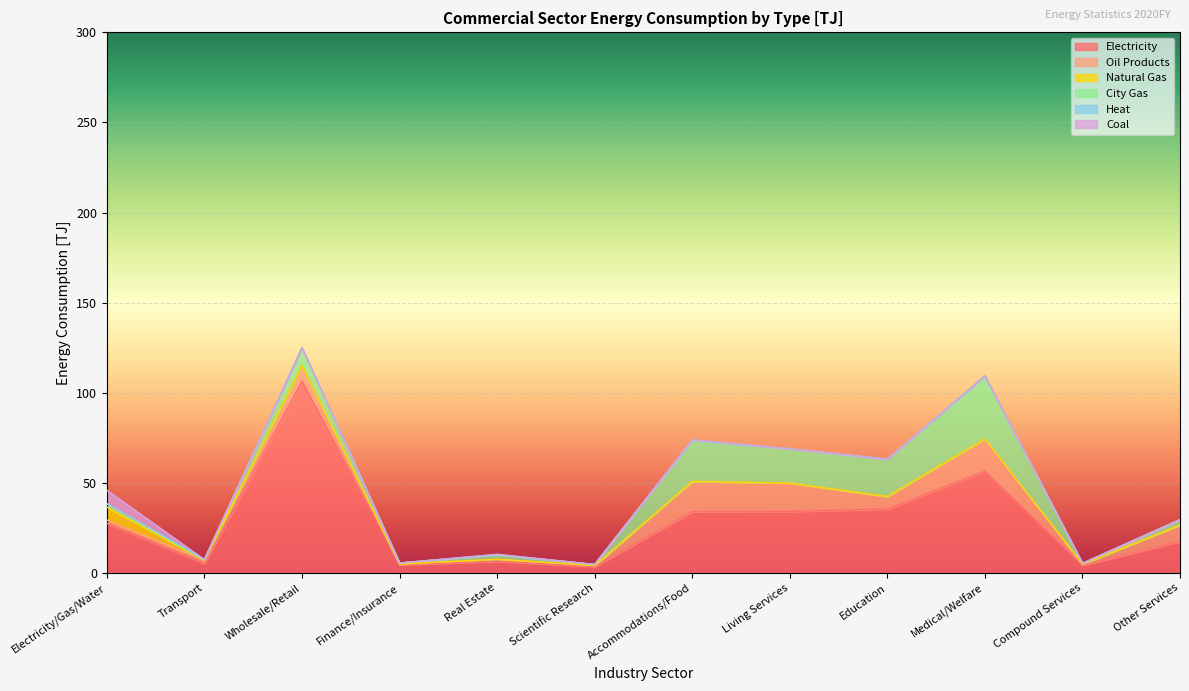

Rank the series at Wholesale/Retail from lowest to highest value.

Natural Gas, Coal, Heat, Oil Products, City Gas, Electricity